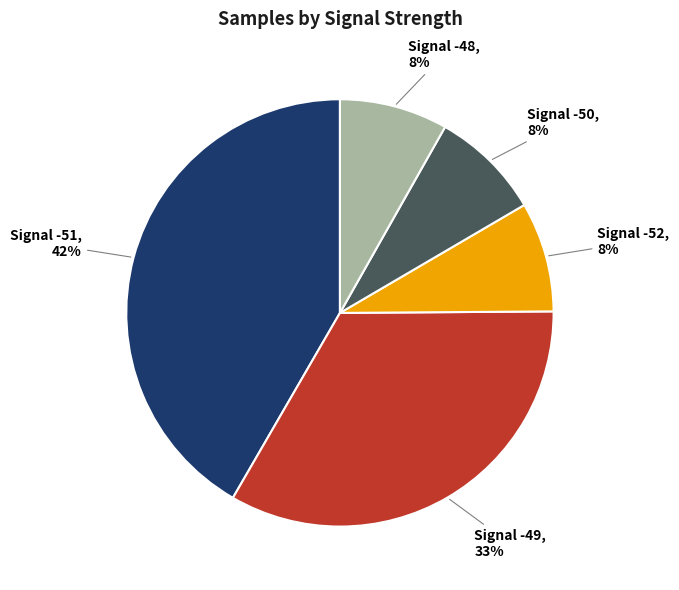

To the nearest percent, what is the average slice percentage?

20%